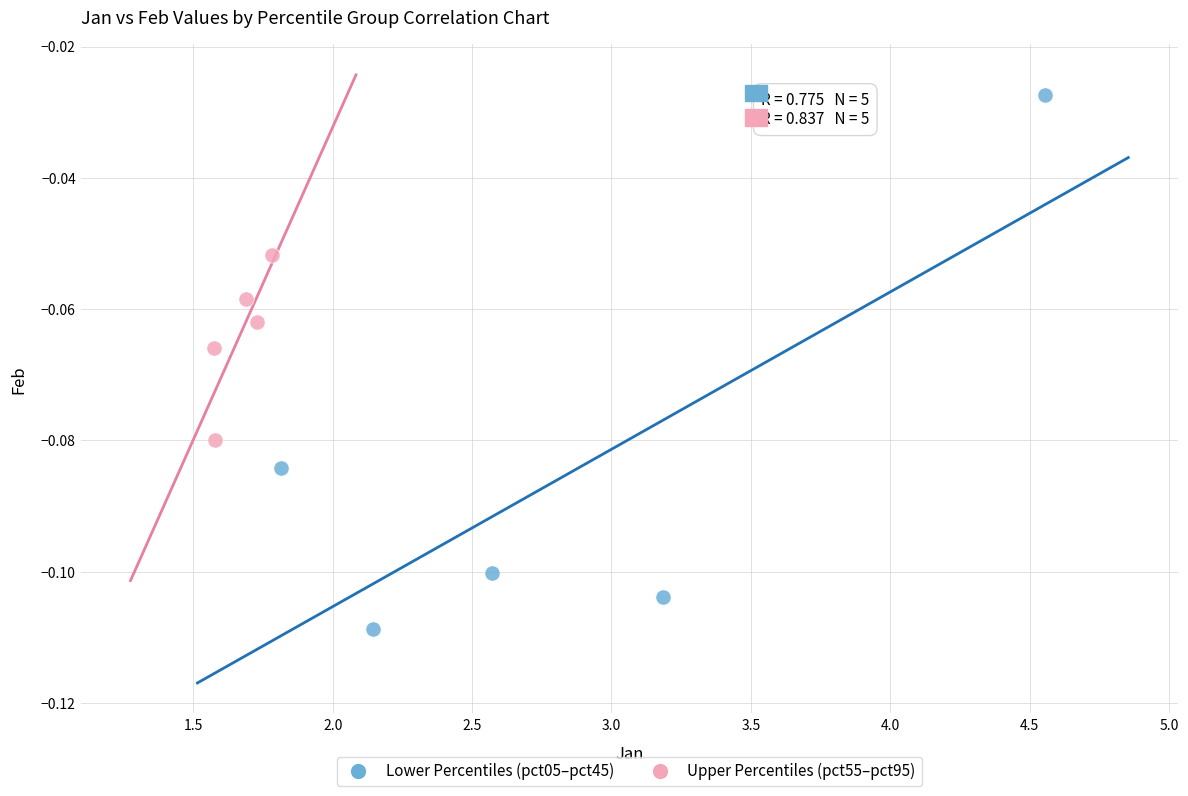

Which series contains the lowest Y value?

Lower Percentiles (pct05–pct45)